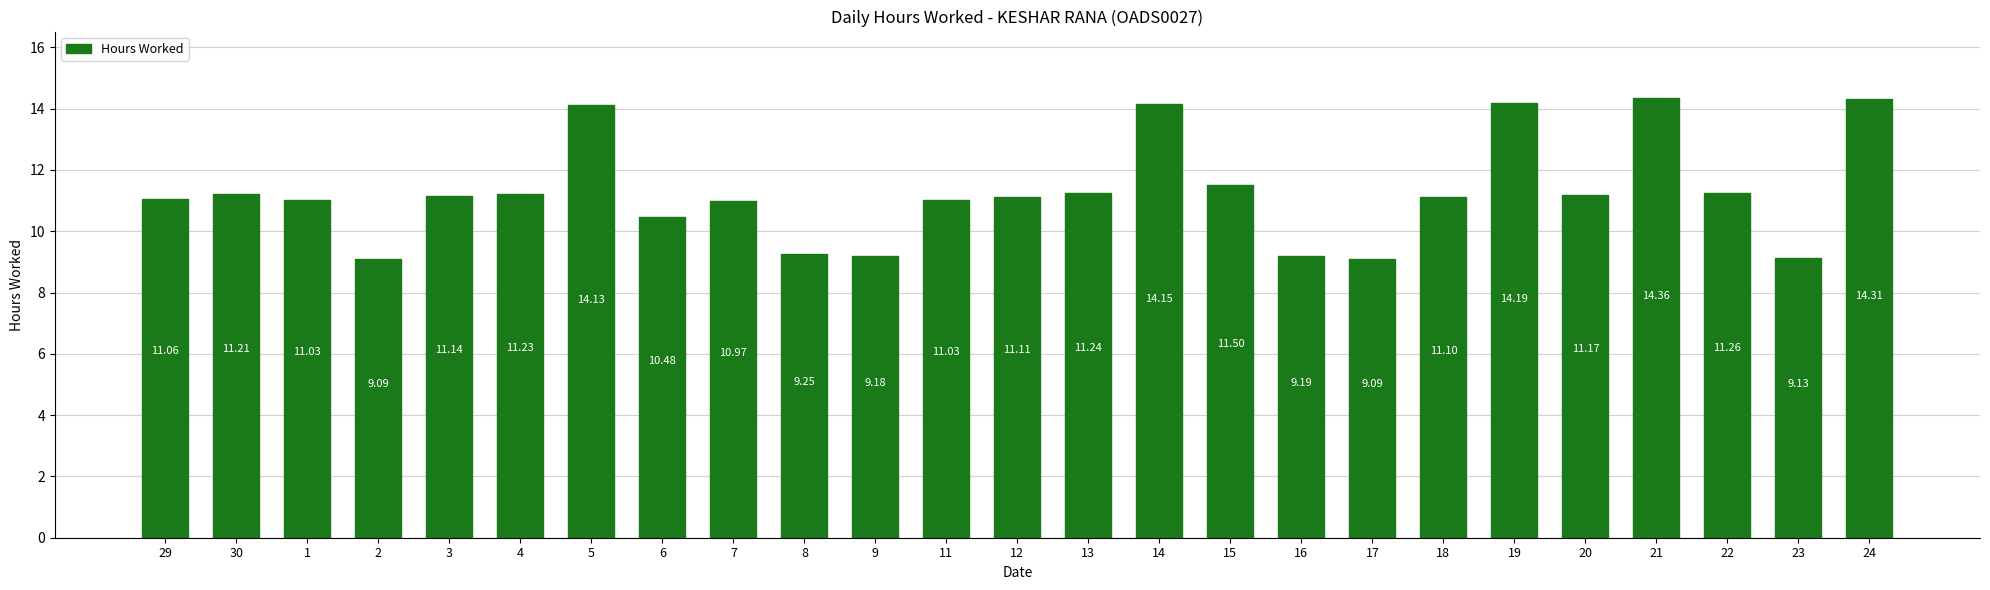

What is the sum of all values?

281.6